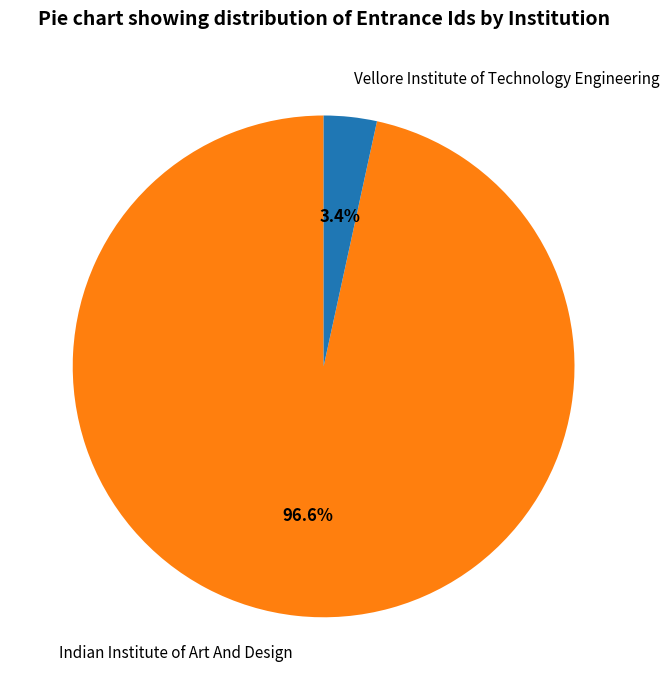

Is it true that Indian Institute of Art And Design is 97% of the pie?

True